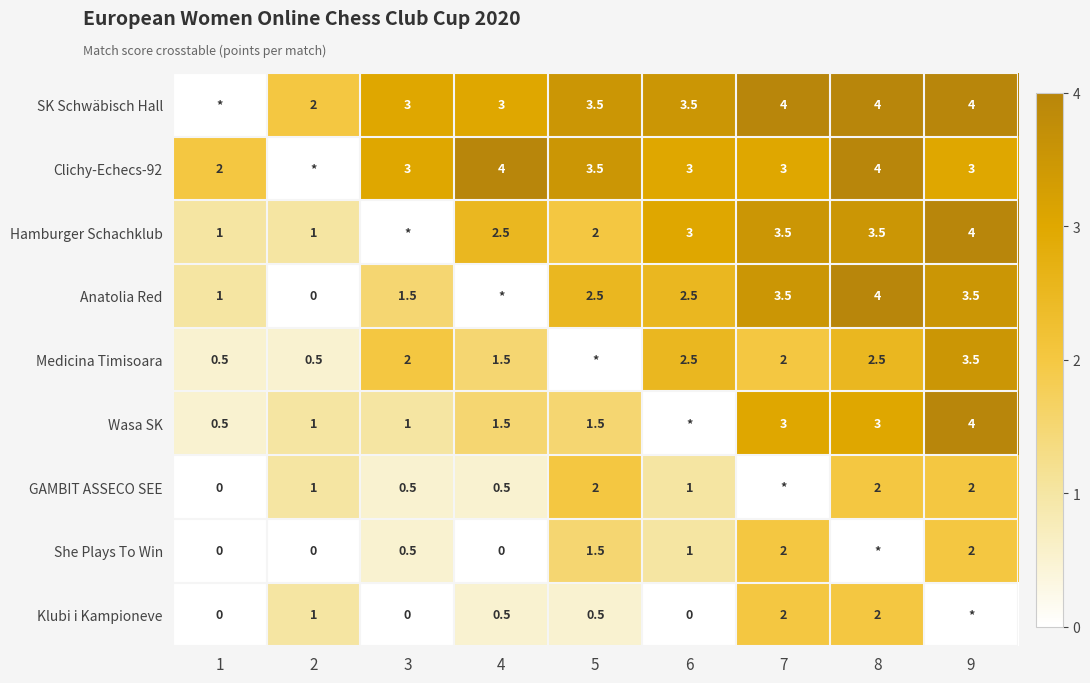

True or false: GAMBIT ASSECO SEE has a value of 1.1 at 5.

False